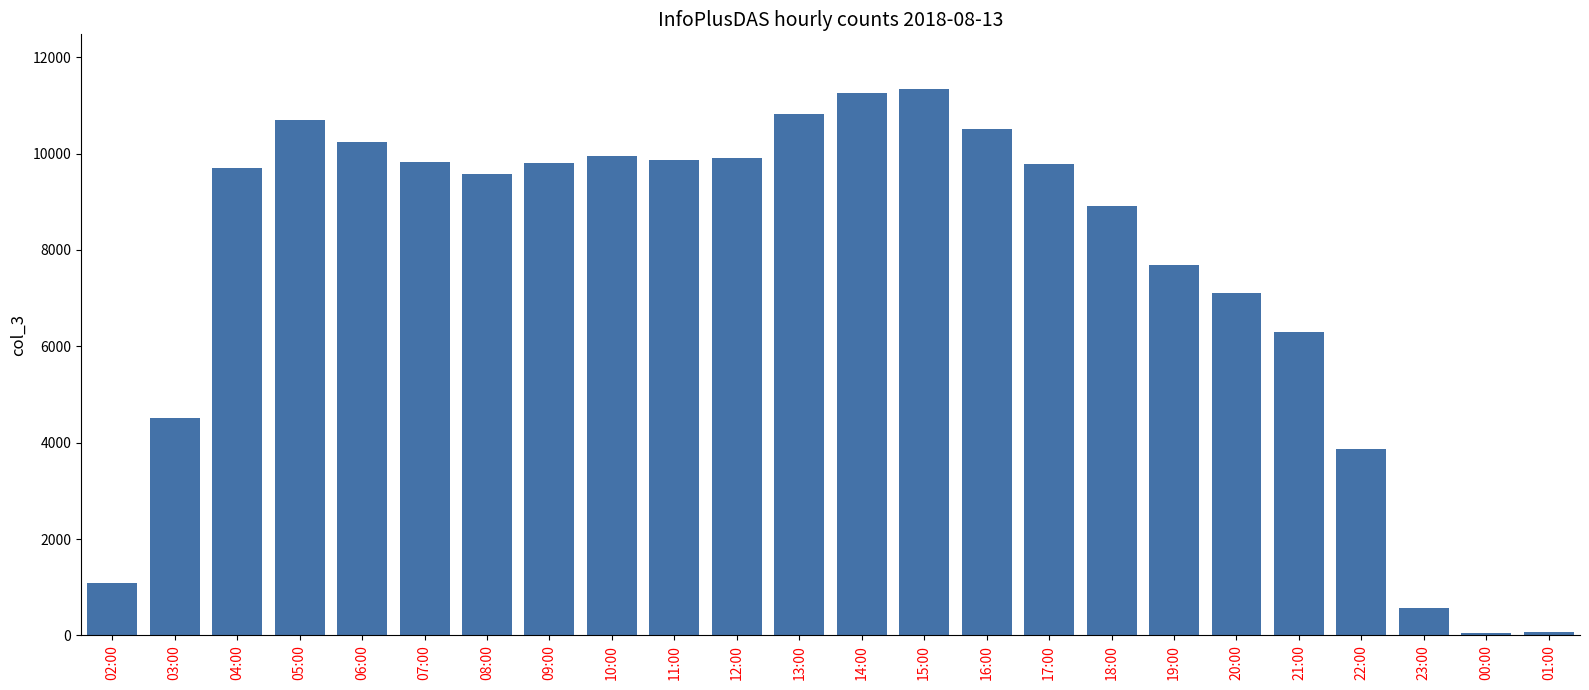

What is the greatest value displayed?

11339